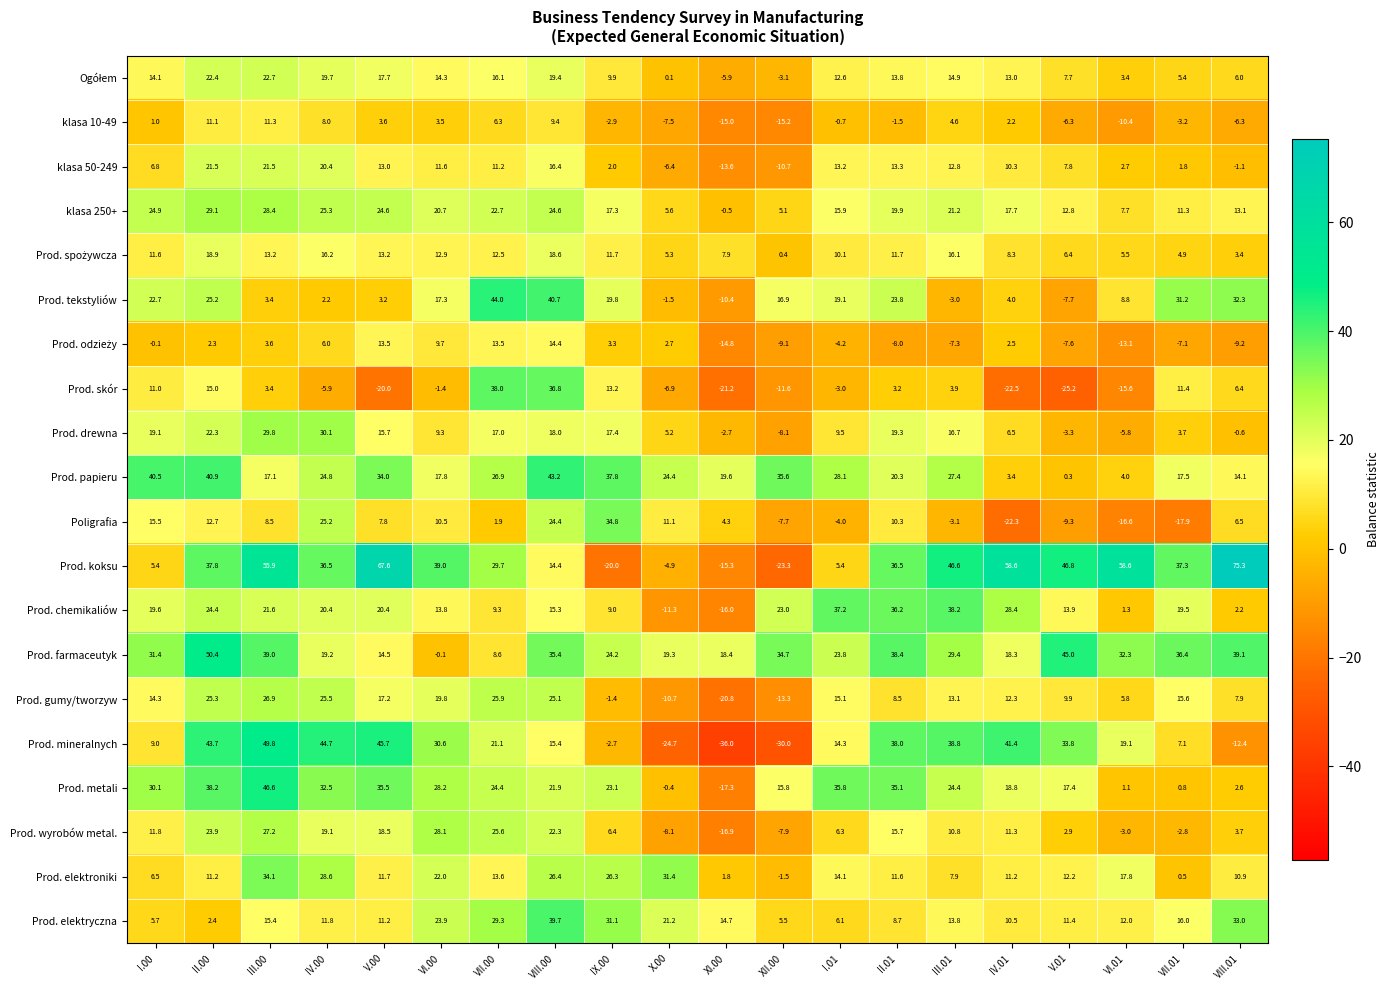

What is the smallest value displayed?

-36.0